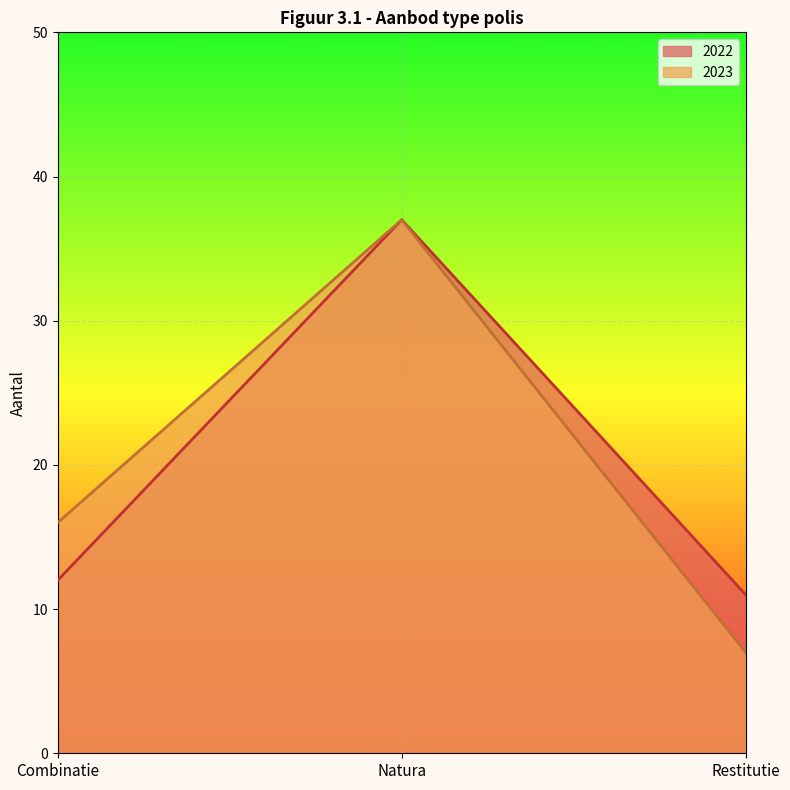

What is the difference between the maximum and minimum values in the 2022 series?

26